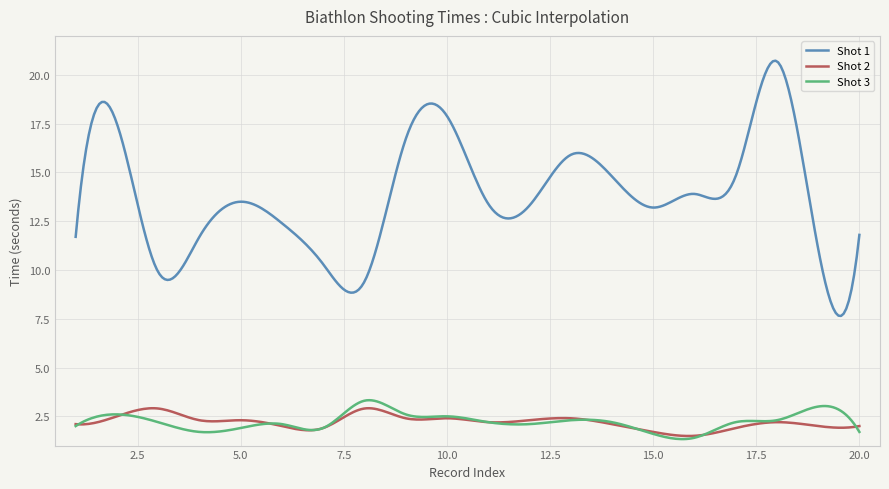

Which series has the largest total across all categories?

Shot 1